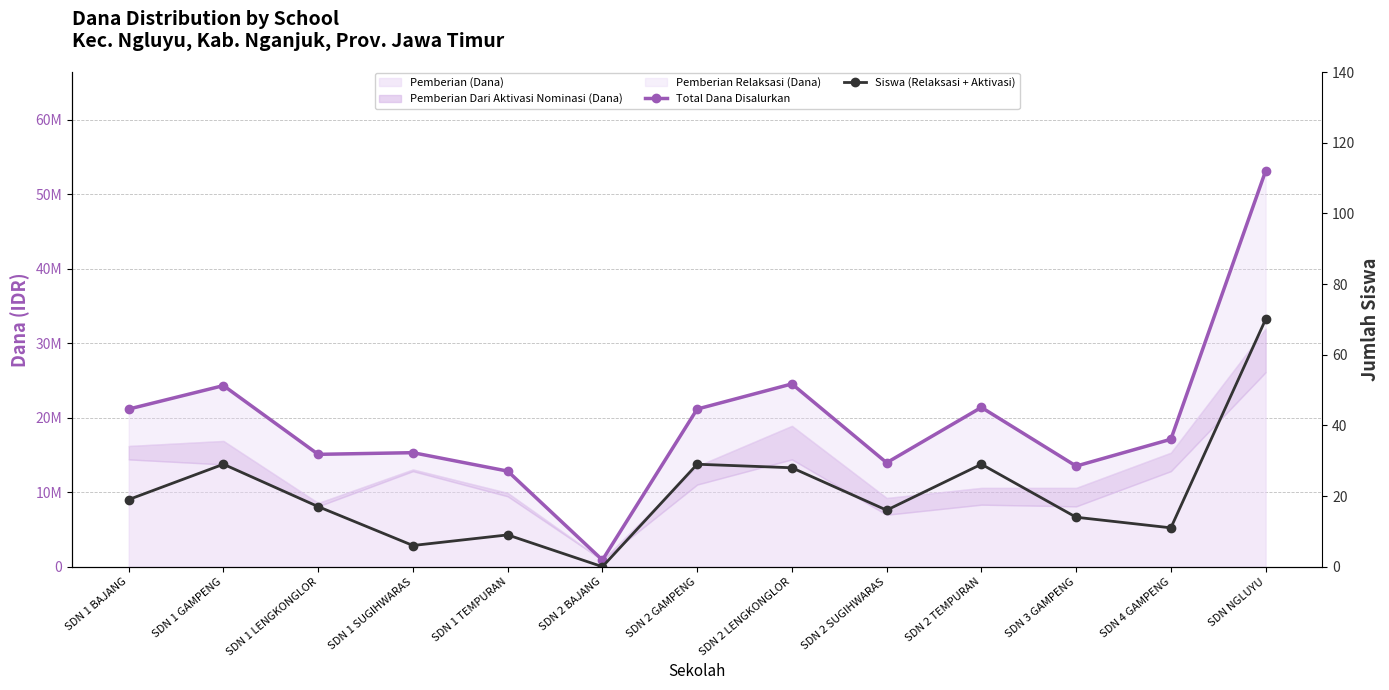

At which category is the sum across all series the highest?

SDN NGLUYU